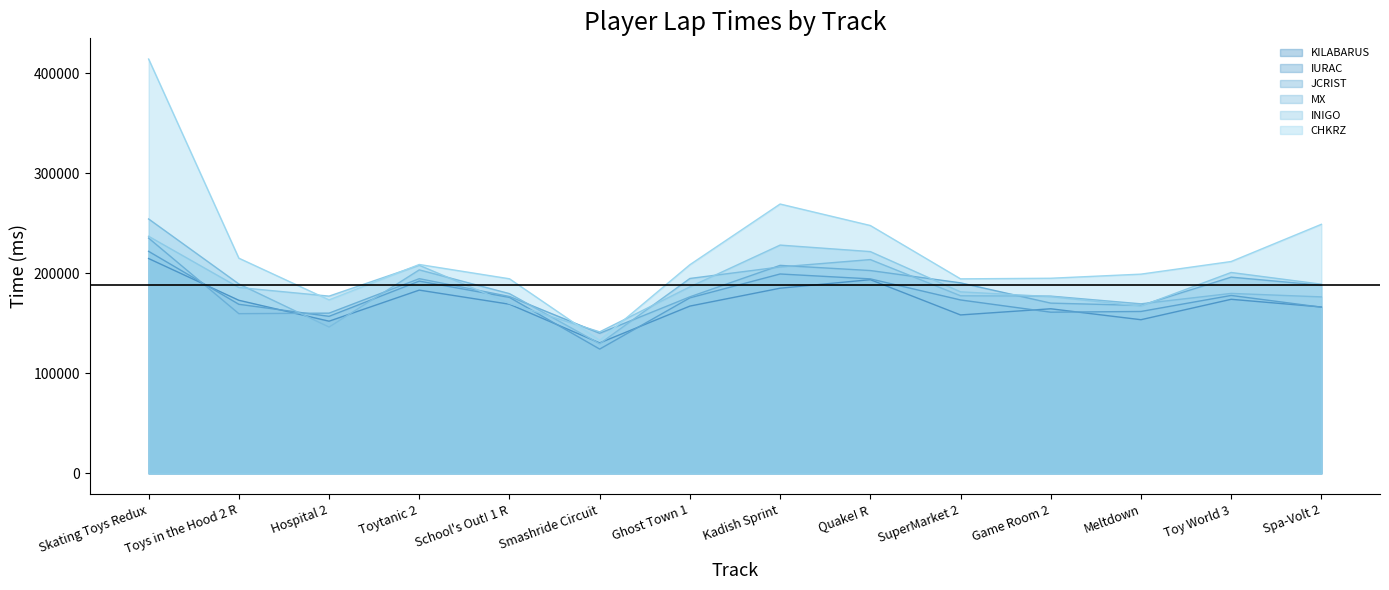

At how many categories does at least one series exceed 211444?

6